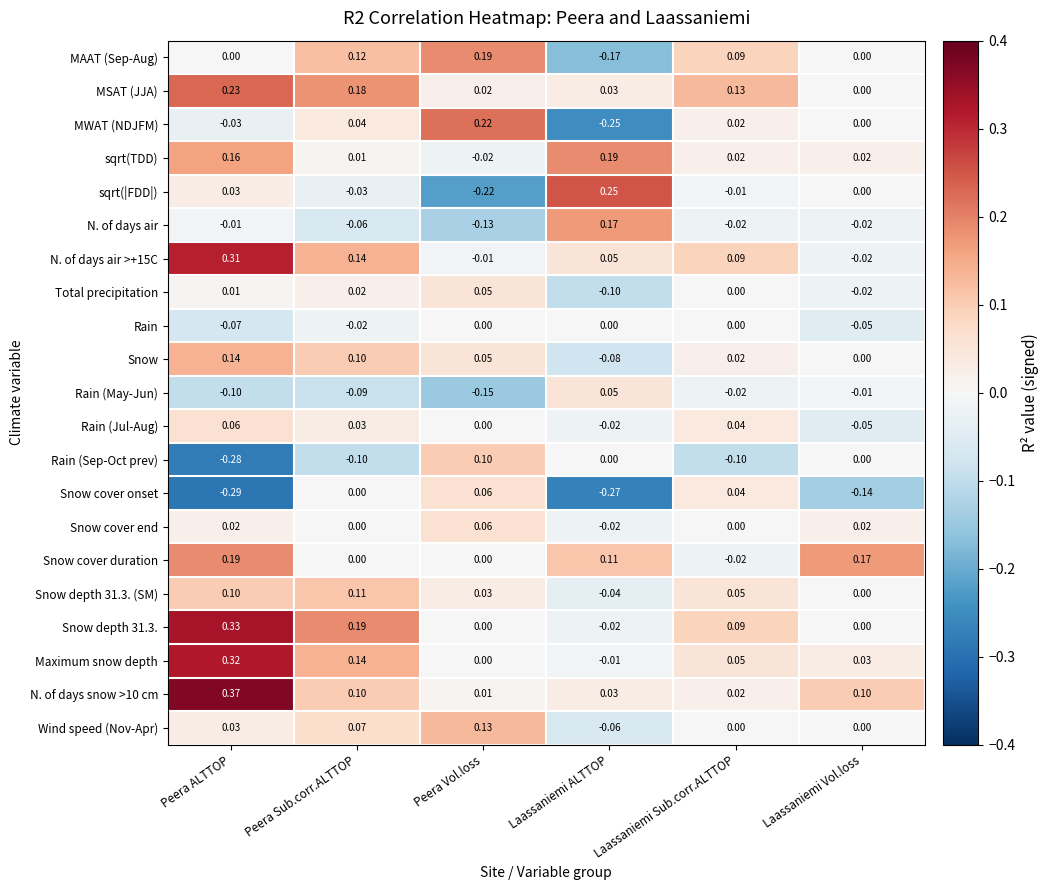

At which label is MWAT (NDJFM) closest to 0?

Laassaniemi Vol.loss